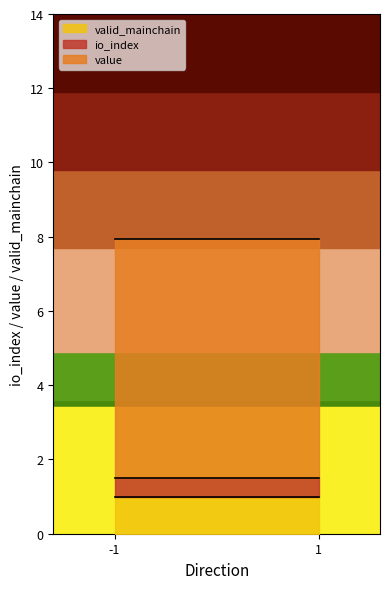

At which category is the sum across all series the highest?

-1